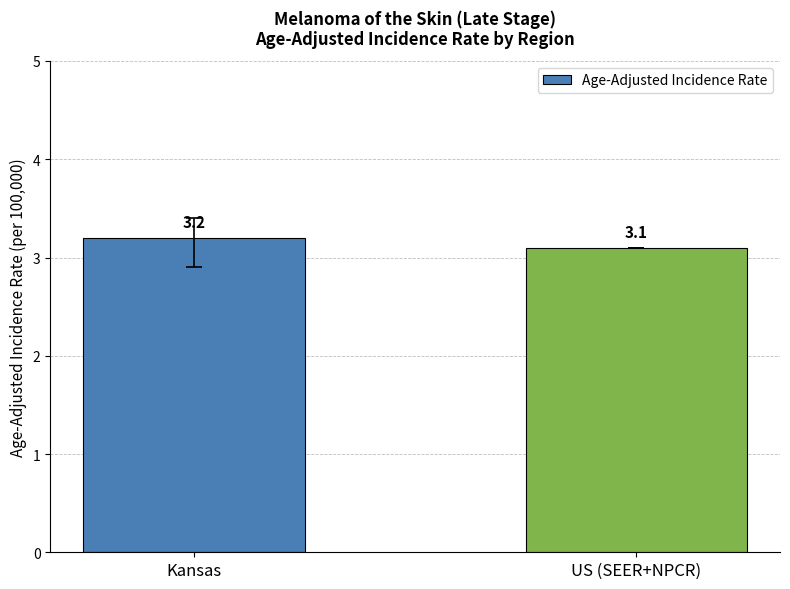

Reading right to left, what are all the values shown in this chart?

3.1	3.2